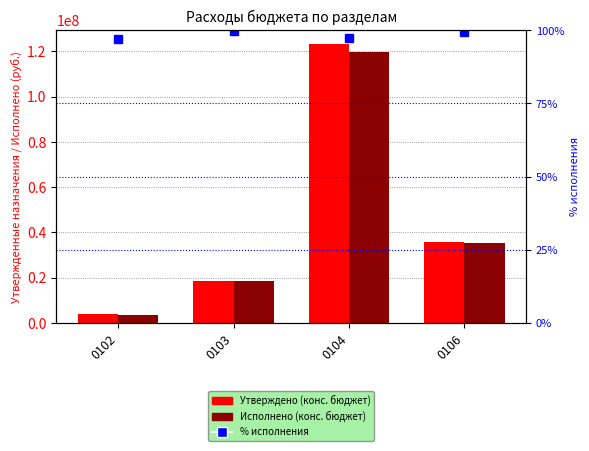

What is the value of the Утверждено (конс. бюджет) bar at the 3rd from the left?

123103853.3